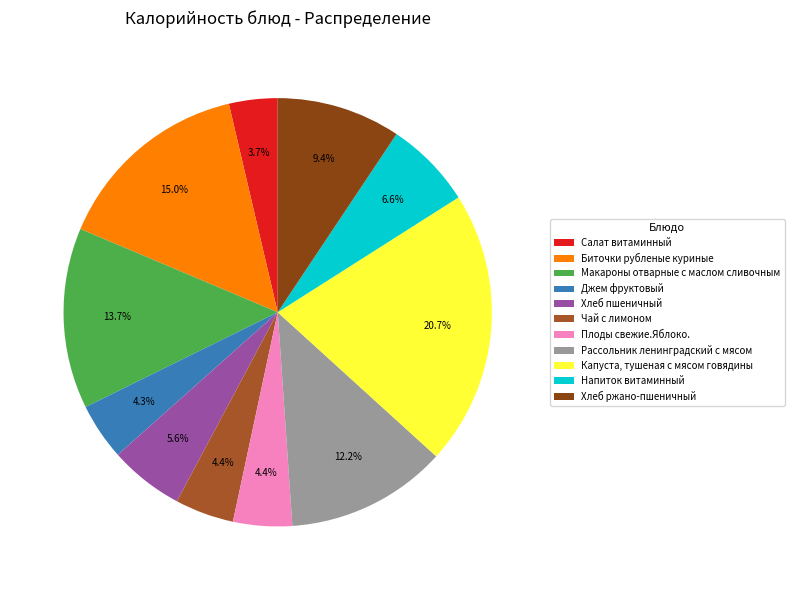

What is the largest slice in the pie chart?

Капуста, тушеная с мясом говядины